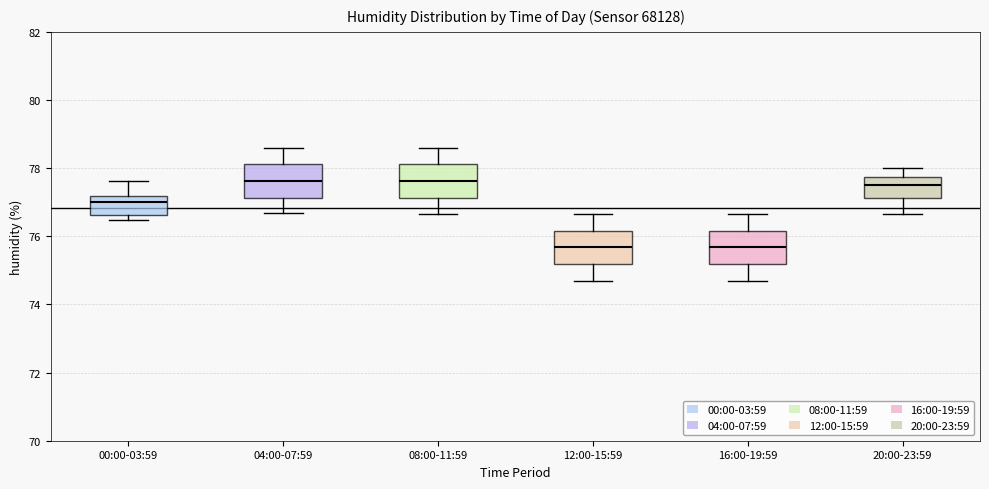

Reading left to right, read every box against the y-axis: the position of its median line, the range the box covers, and the ends of its whiskers. The values are not printed on the chart, so give them approximately, as read against the axis.

00:00-03:59: median 77.0, box 76.6 to 77.2, whiskers 76.4 to 77.6
04:00-07:59: median 77.6, box 77.2 to 78.2, whiskers 76.6 to 78.6
08:00-11:59: median 77.6, box 77.2 to 78.2, whiskers 76.6 to 78.6
12:00-15:59: median 75.6, box 75.2 to 76.2, whiskers 74.8 to 76.6
16:00-19:59: median 75.6, box 75.2 to 76.2, whiskers 74.8 to 76.6
20:00-23:59: median 77.6, box 77.2 to 77.8, whiskers 76.6 to 78.0